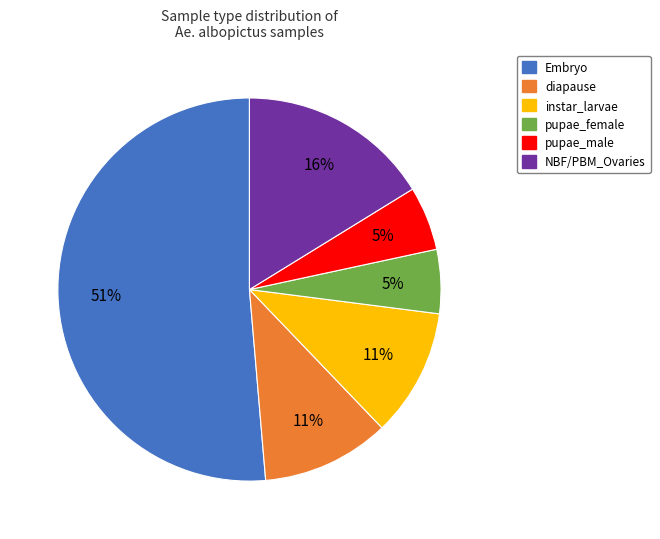

Approximately how many times larger is the value at pupae_female compared to diapause?

0.5